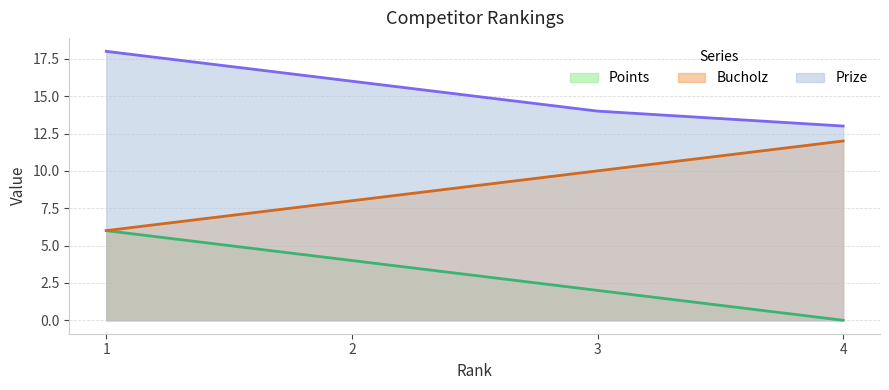

Which label corresponds to the smallest value in the chart?

4